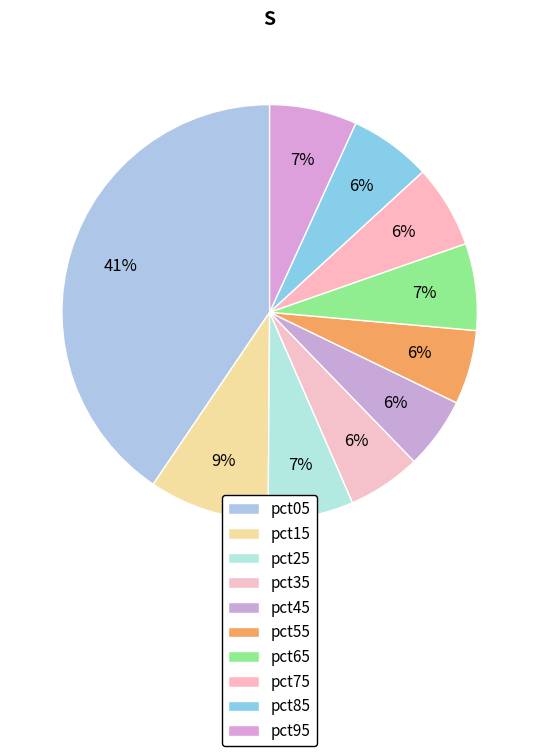

What percentage is the pct75 slice, to the nearest percent?

6%